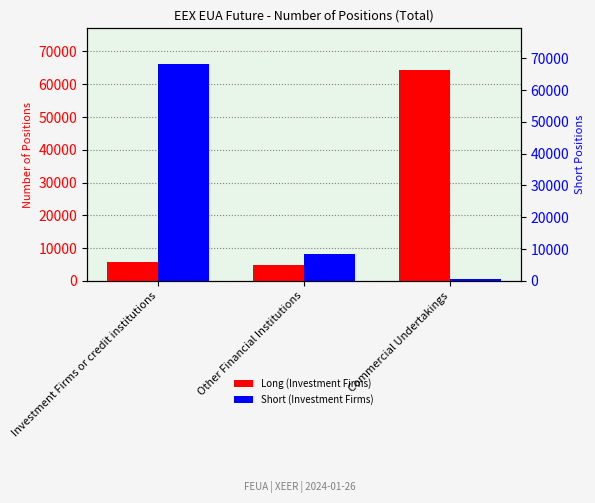

What is the minimum value for Long (Investment Firms)?

4954